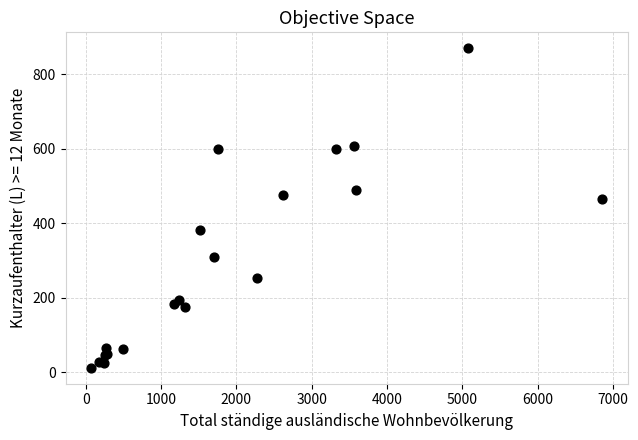

What Y value in the scatter plot is closest to 440?

464